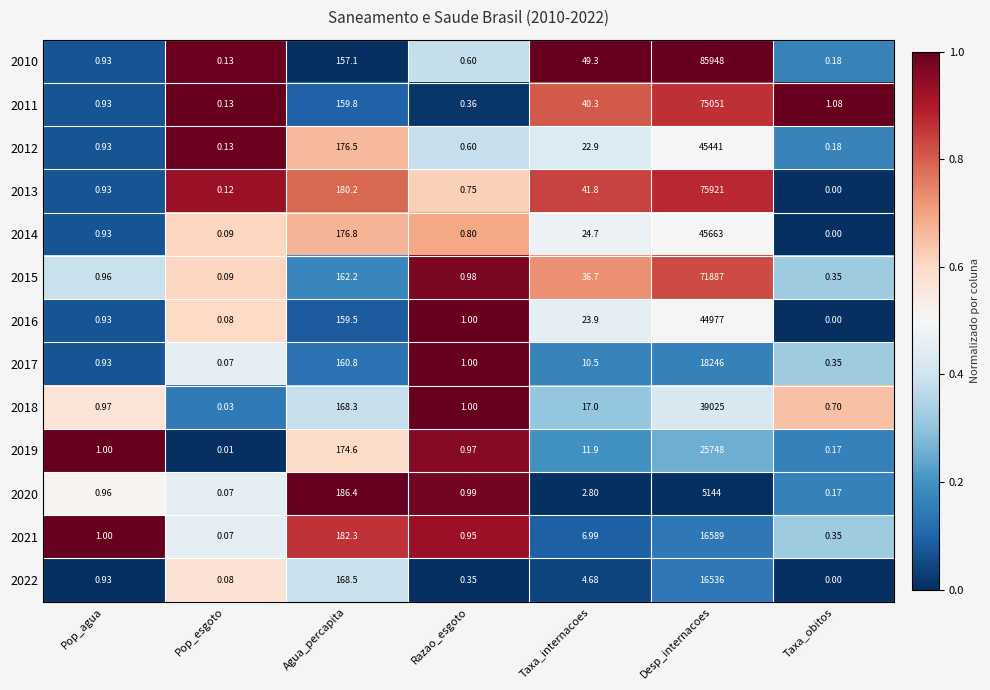

List the labels in order of 2016 value, smallest first.

Taxa_obitos, Pop_esgoto, Pop_agua, Razao_esgoto, Taxa_internacoes, Agua_percapita, Desp_internacoes